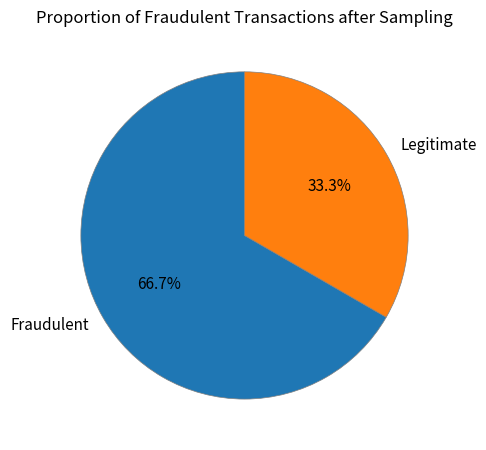

Rank the categories by value from highest to lowest.

Fraudulent, Legitimate